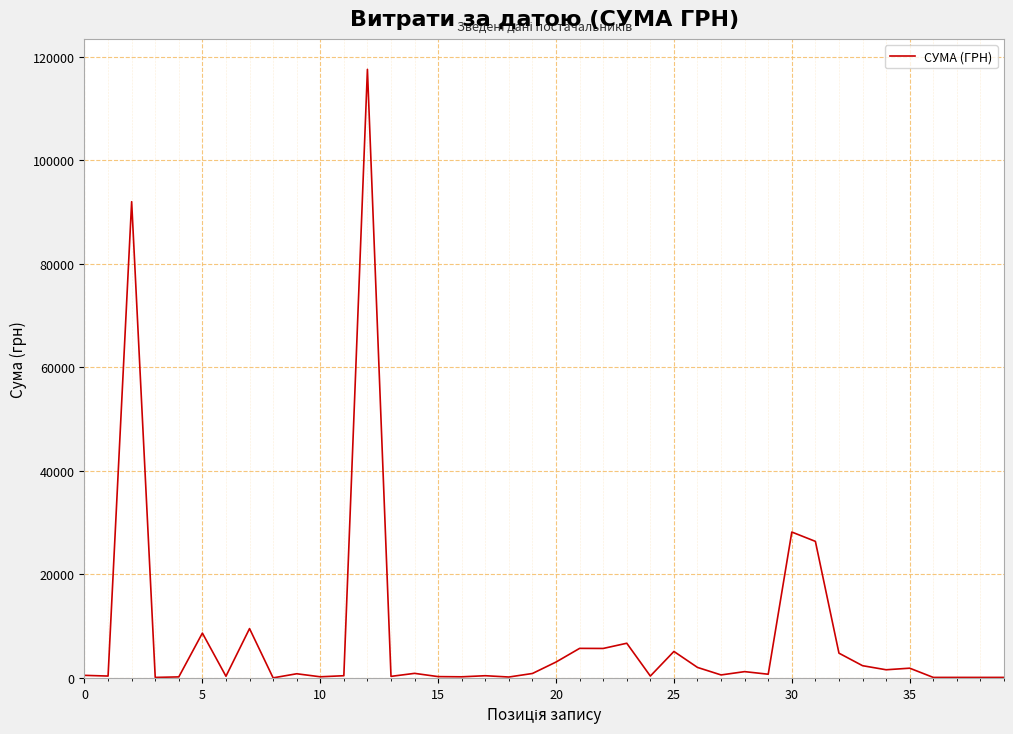

What is the greatest value displayed?

117568.8